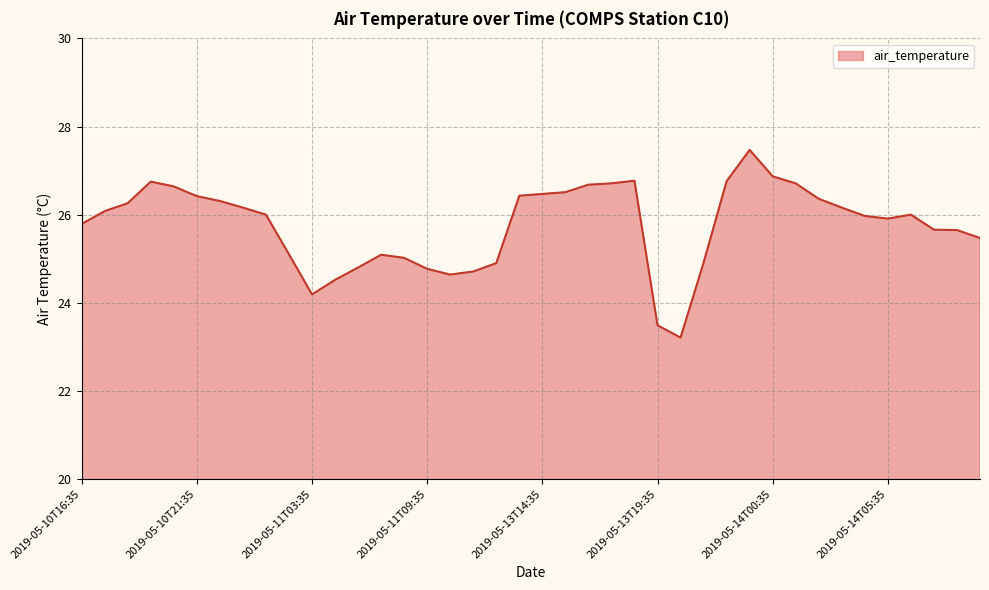

What is the greatest value displayed?

27.5